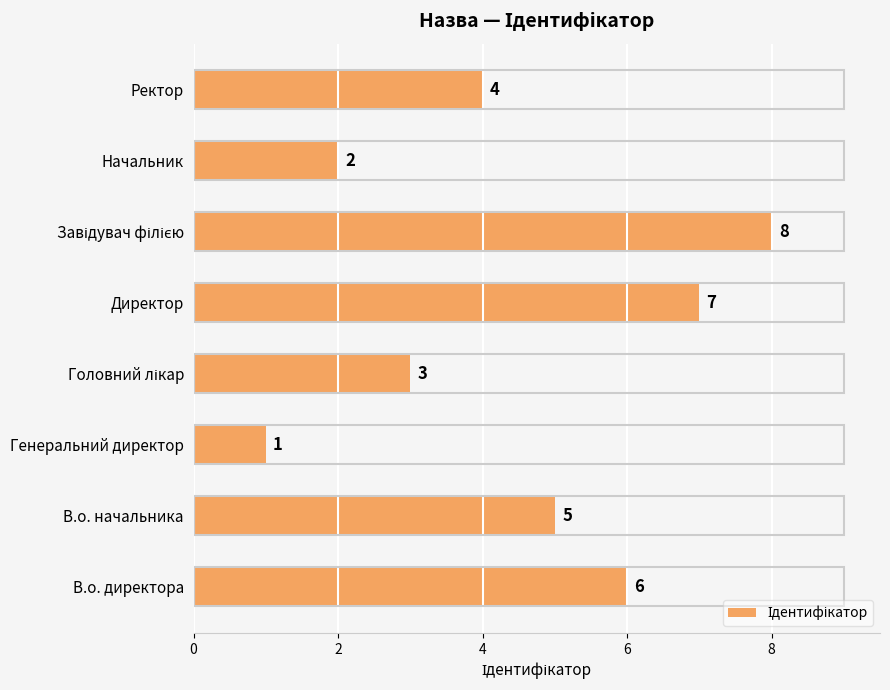

Does the chart contain stacked bars?

No